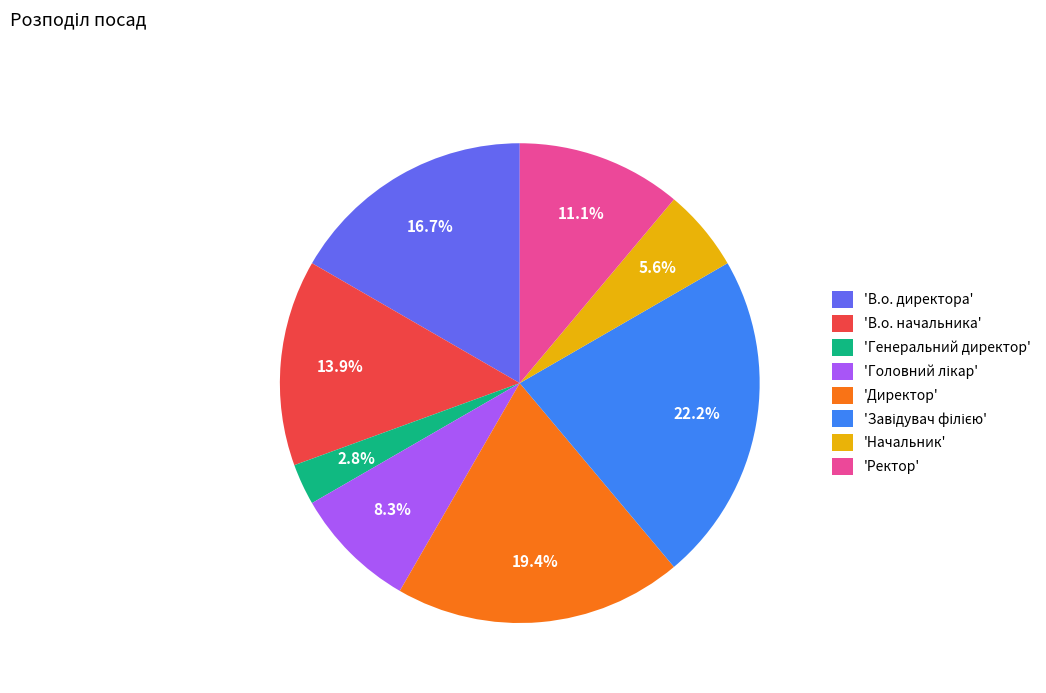

Is there any slice that represents more than half of the pie?

No